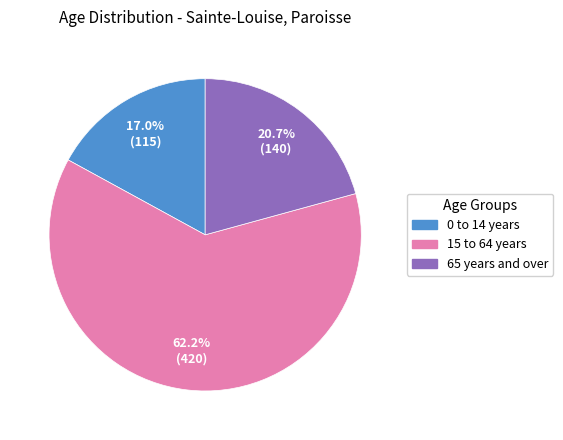

To the nearest percent, what is the average slice percentage?

33%